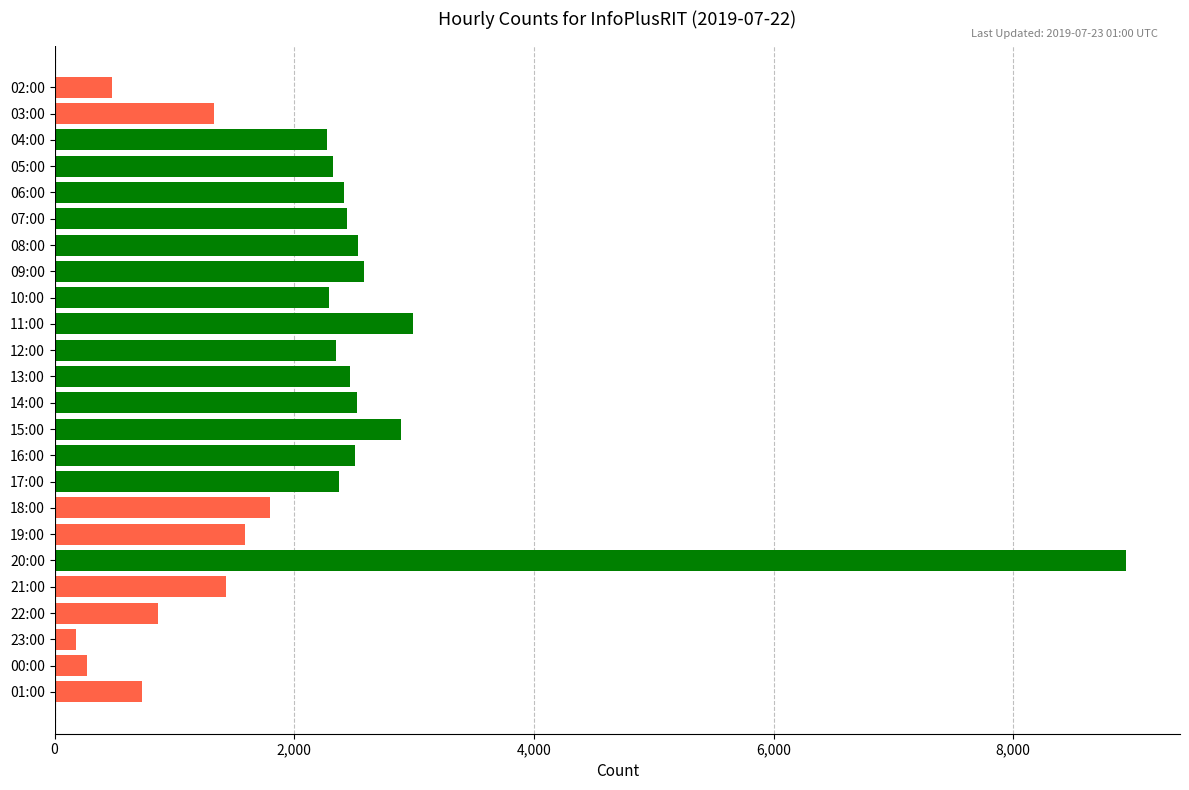

What is the minimum value shown in the chart?

176